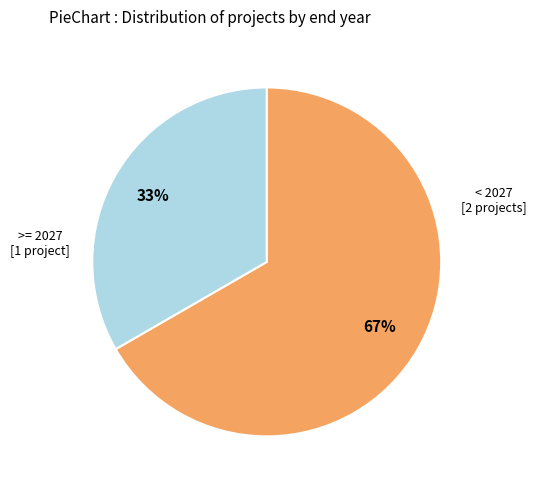

Is there any slice that represents more than half of the pie?

Yes